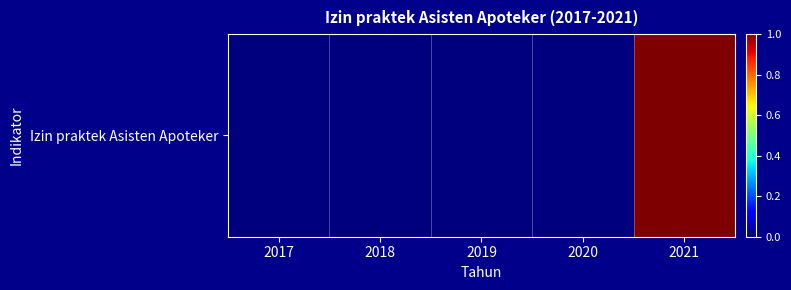

True or false: the data shows 0 at 2019.

True